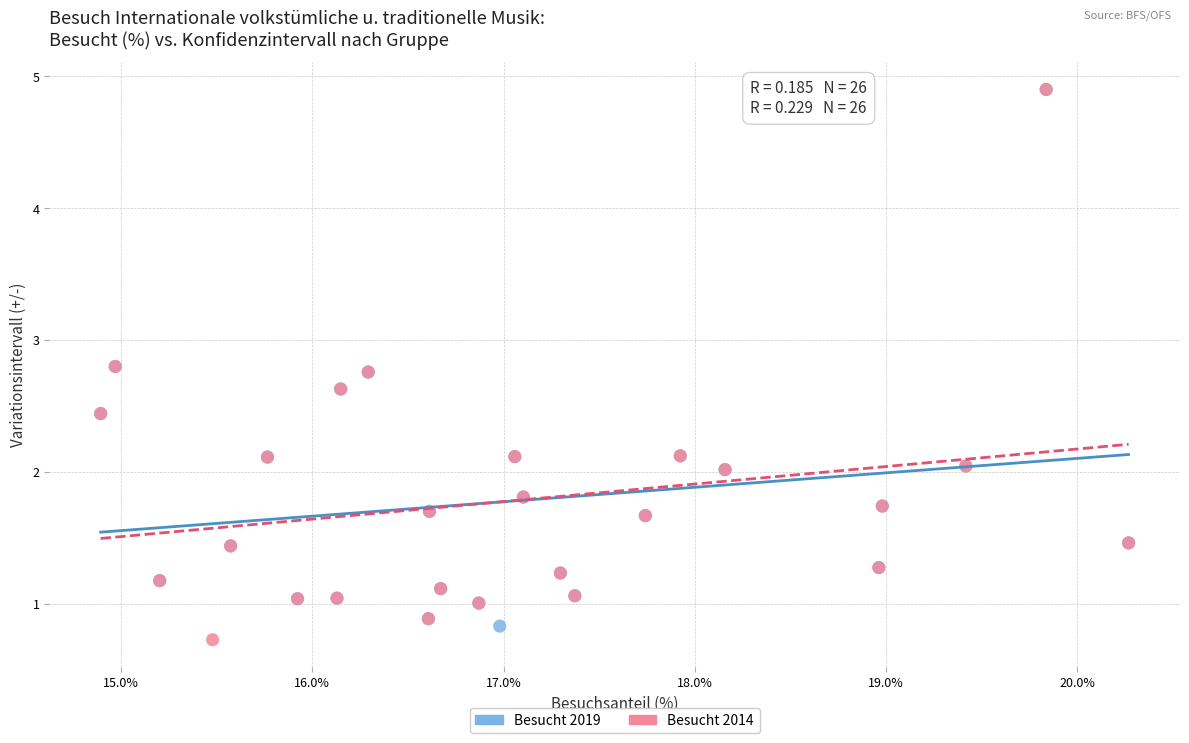

Which series has the largest Y range (max minus min)?

Besucht 2014